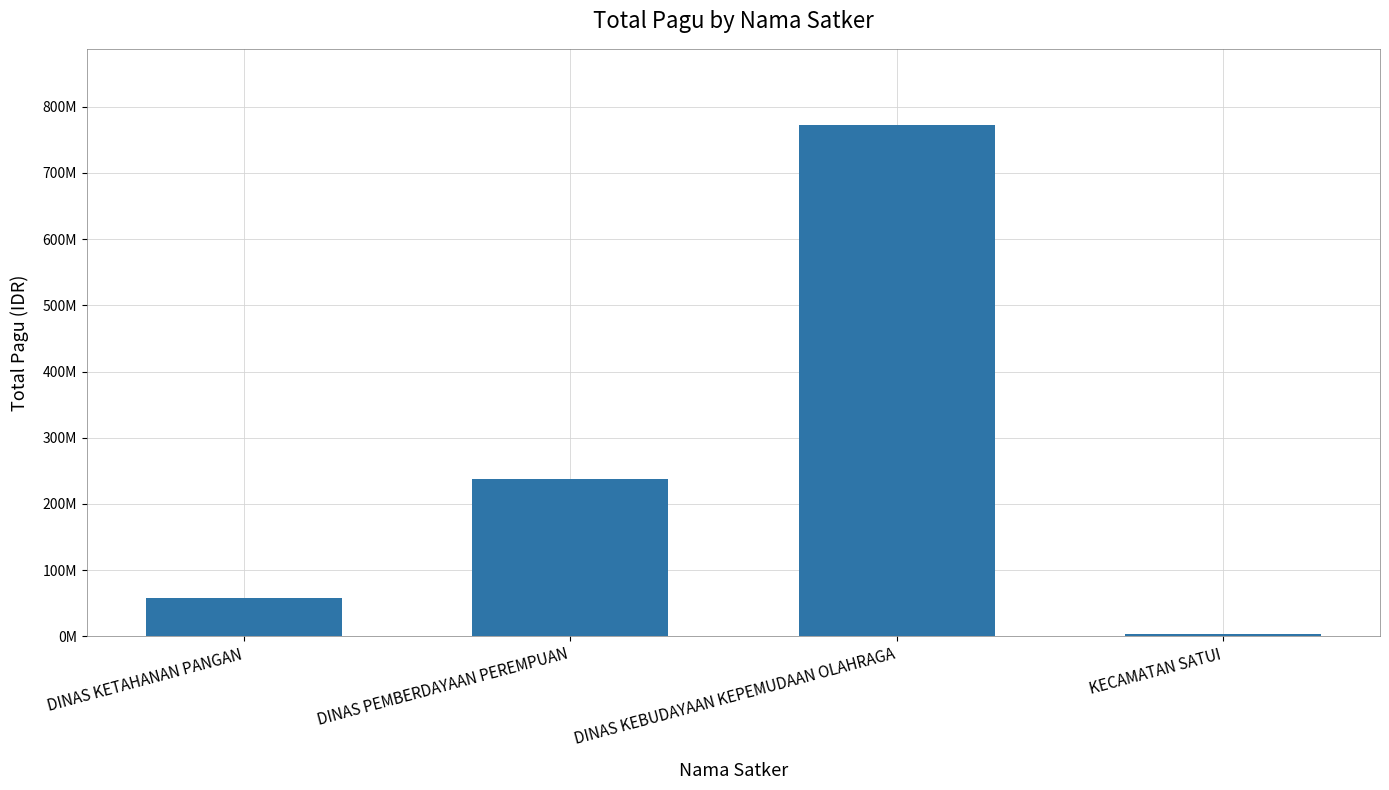

List the labels in order of value, largest first.

DINAS KEBUDAYAAN KEPEMUDAAN OLAHRAGA, DINAS PEMBERDAYAAN PEREMPUAN, DINAS KETAHANAN PANGAN, KECAMATAN SATUI